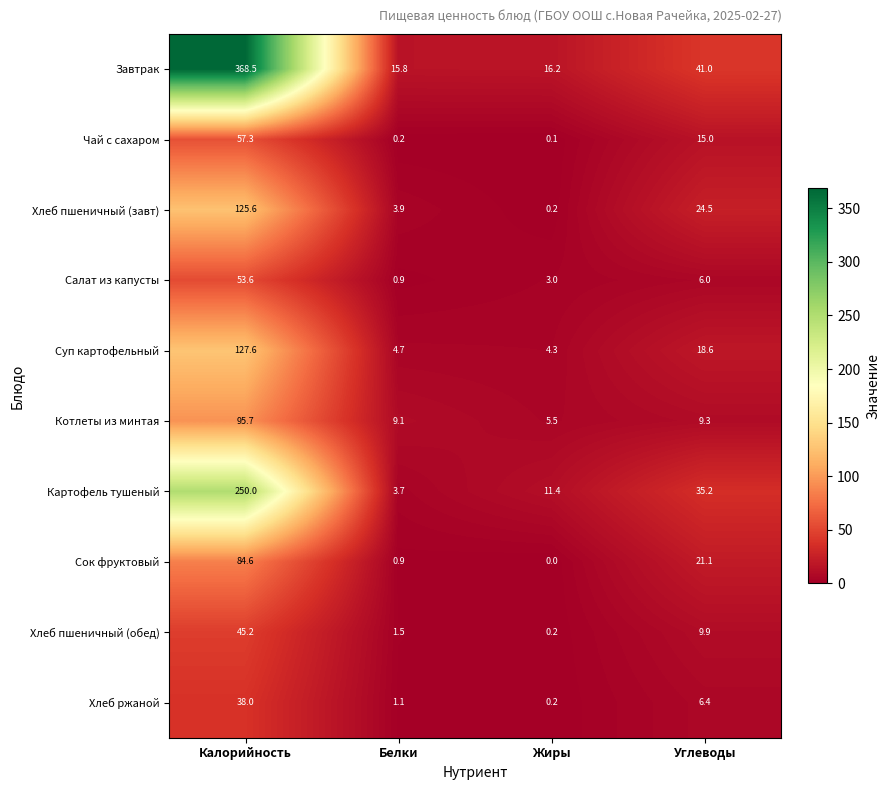

At Калорийность, list the series in order from largest to smallest.

Завтрак, Картофель тушеный, Суп картофельный, Хлеб пшеничный (завт), Котлеты из минтая, Сок фруктовый, Чай с сахаром, Салат из капусты, Хлеб пшеничный (обед), Хлеб ржаной